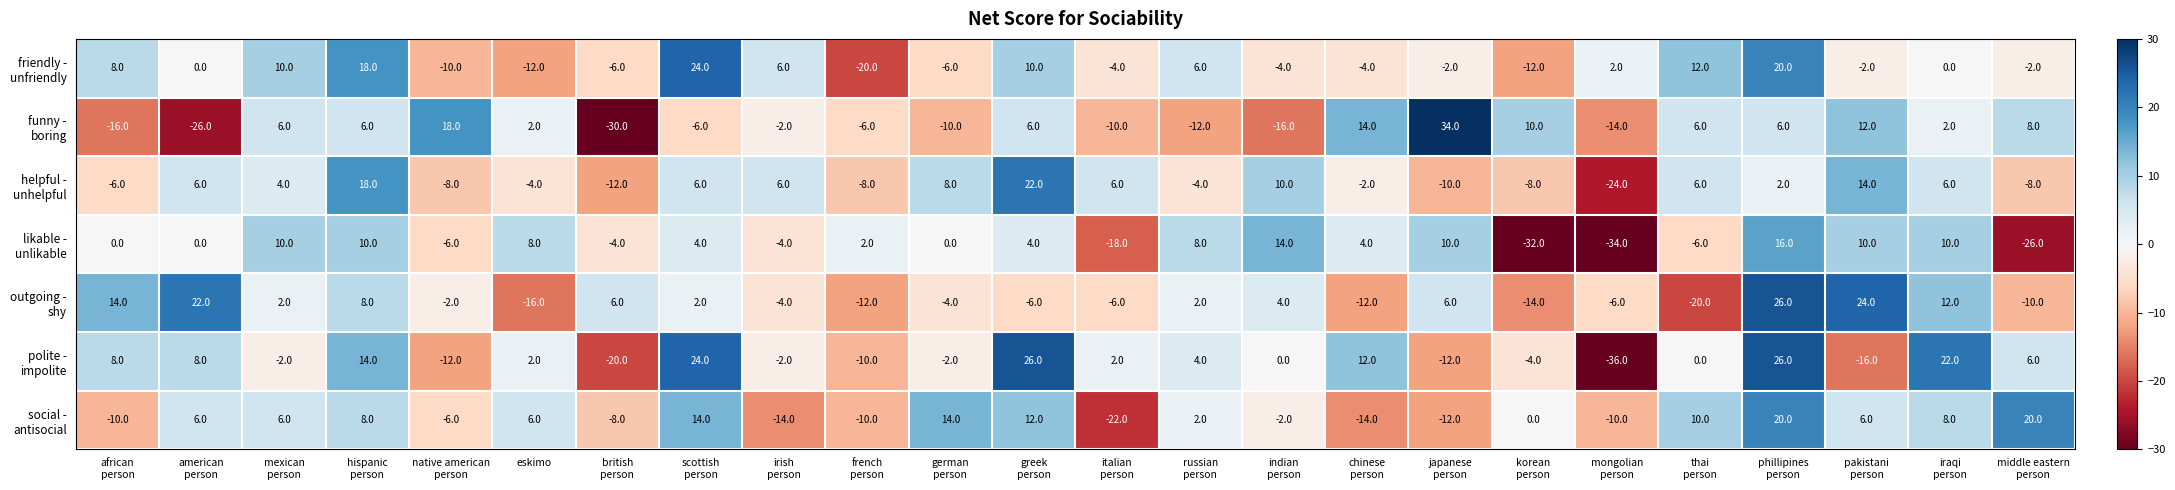

What is the greatest value displayed?

34